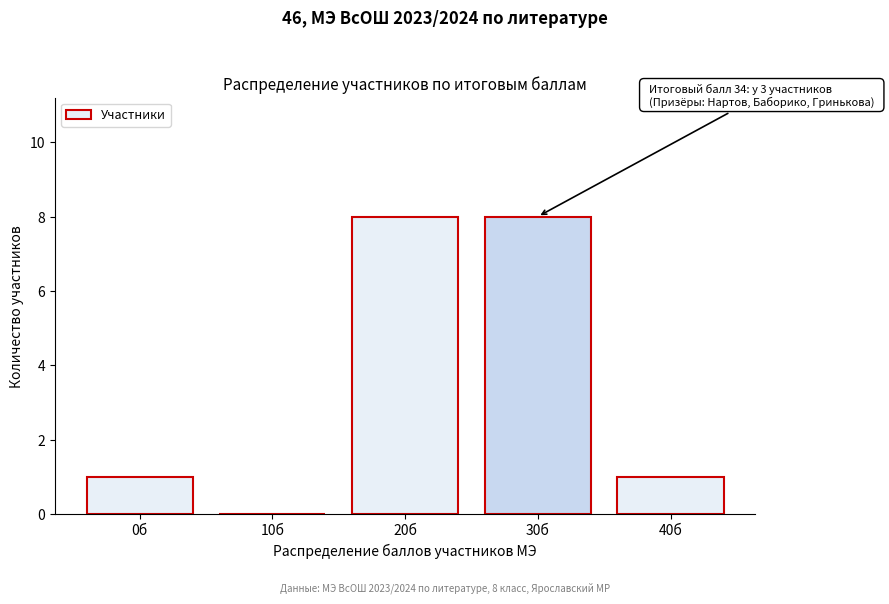

Reading left to right, transcribe all the data shown in this chart.

0б=1	10б=0	20б=8	30б=8	40б=1